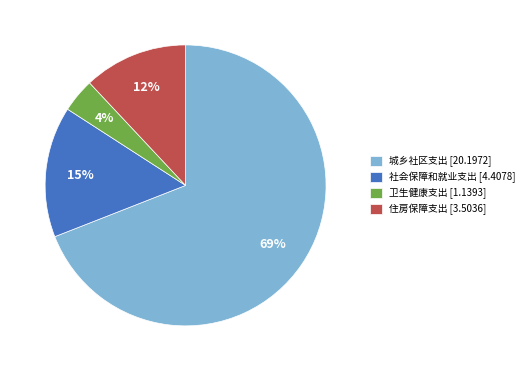

Is it true that 城乡社区支出 is 78% of the pie?

False